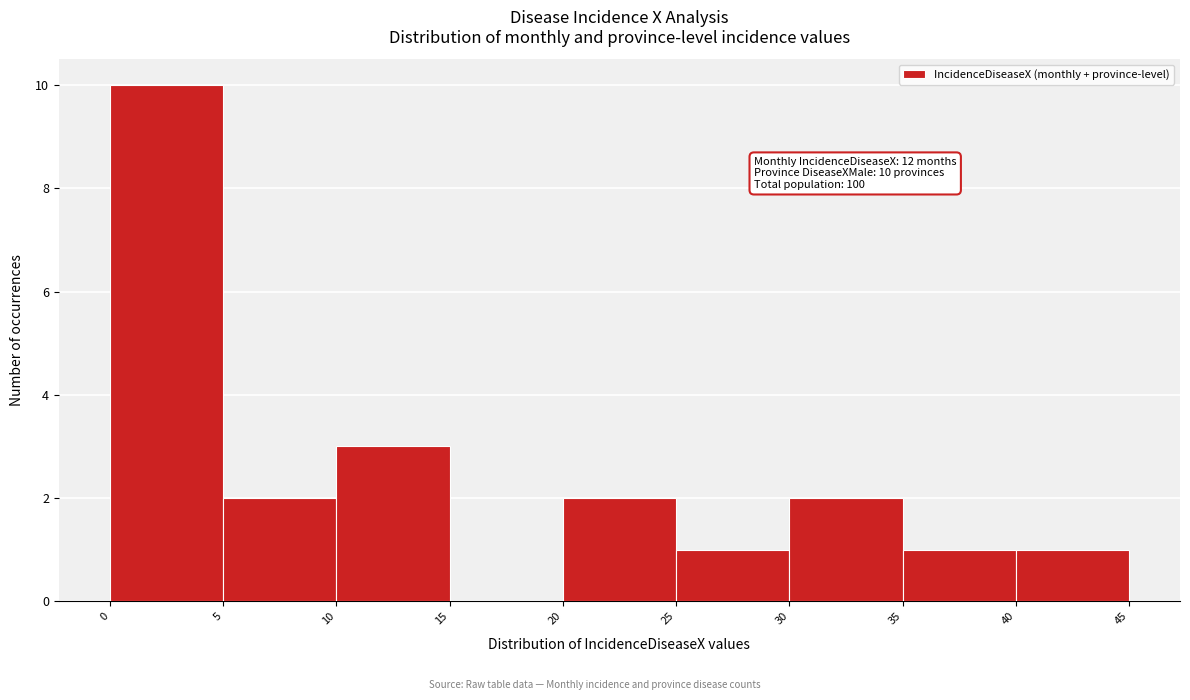

Which range on the x-axis has the tallest bar?

0 to 5